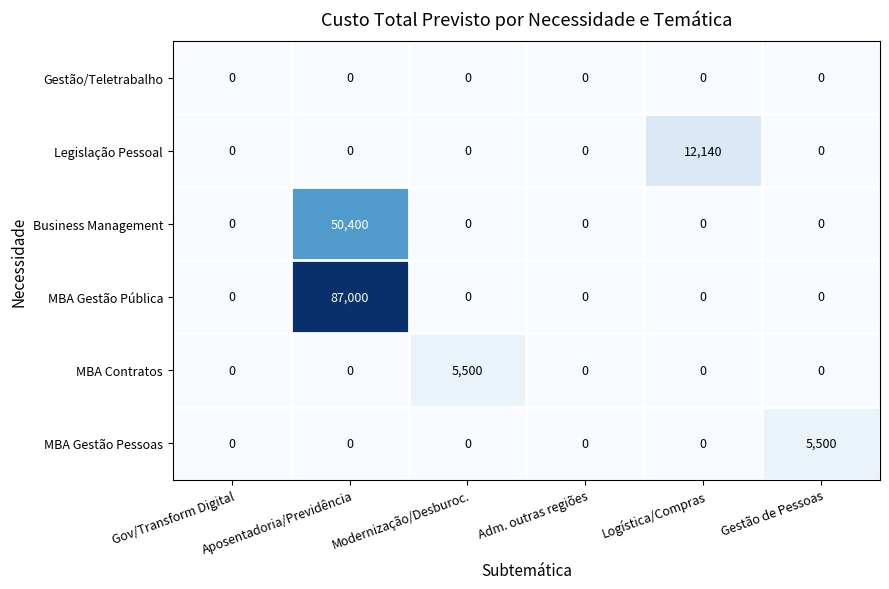

How many values in the MBA Gestão Pessoas series exceed 0?

1